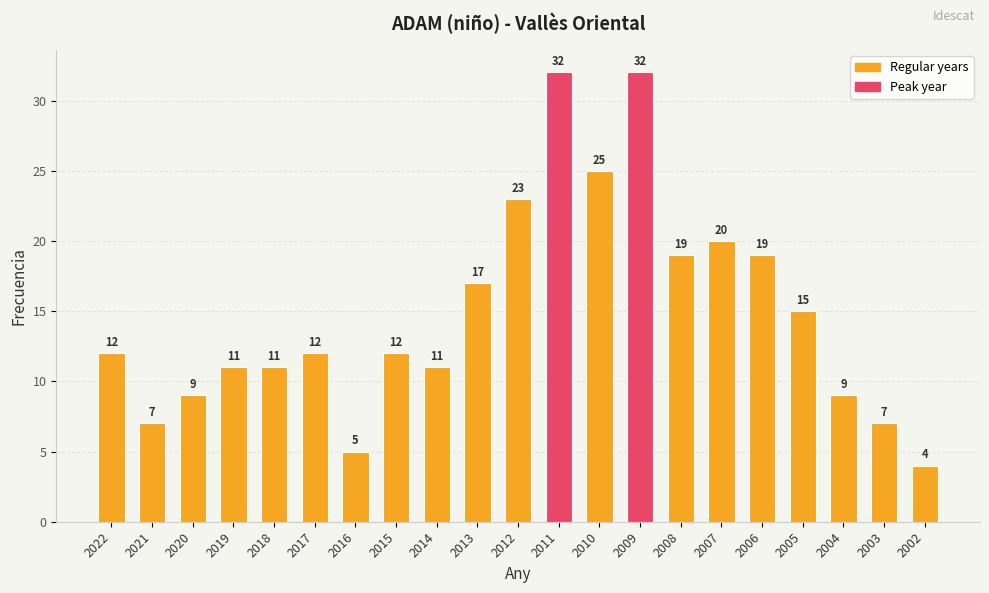

At which label is the value closest to 18?

2013